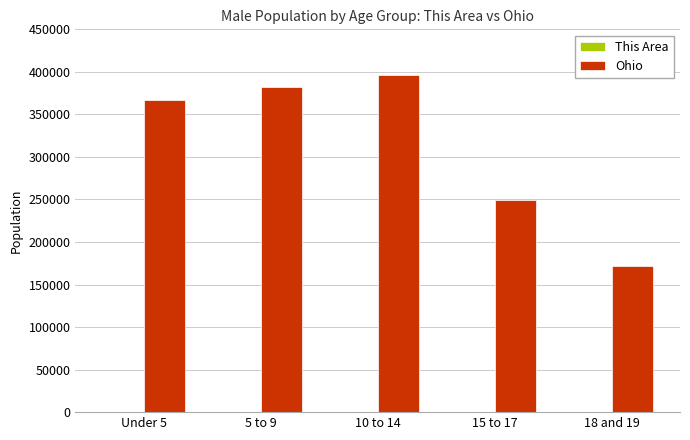

Between 10 to 14 and 18 and 19, which series saw the biggest shift?

Ohio